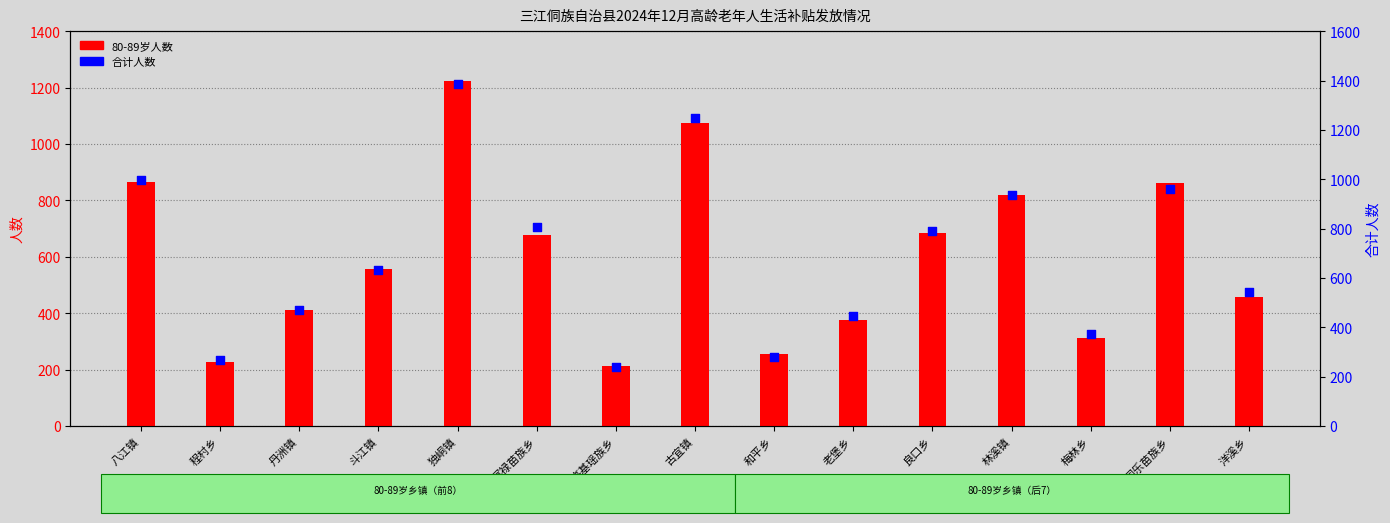

At how many categories does at least one series exceed 1223?

2